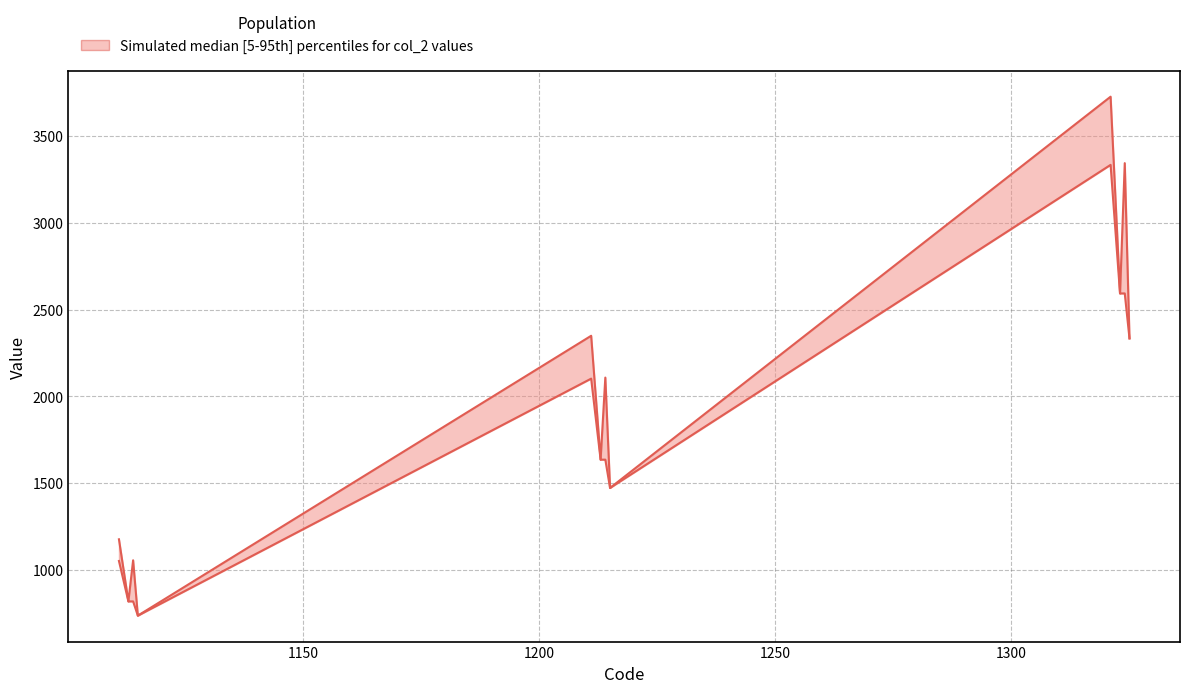

What is the minimum value for lower?

736